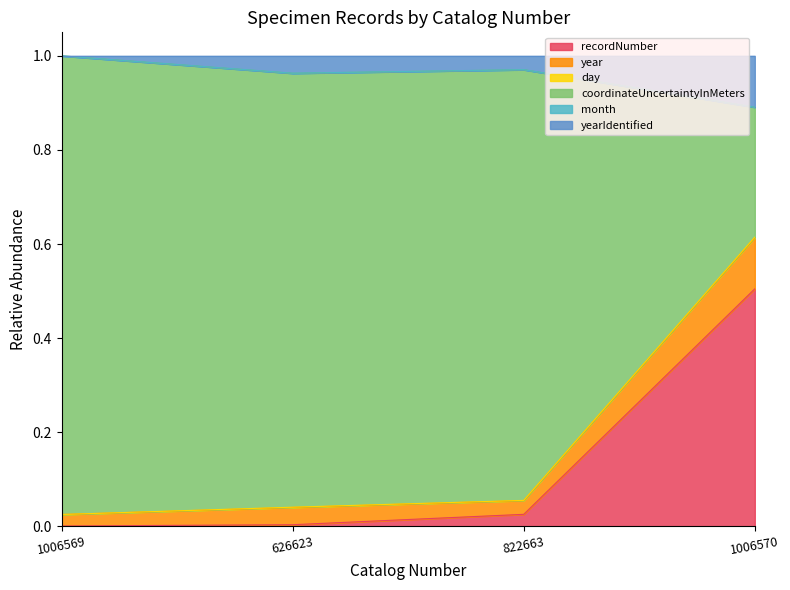

What is the highest value of the recordNumber series?

0.5